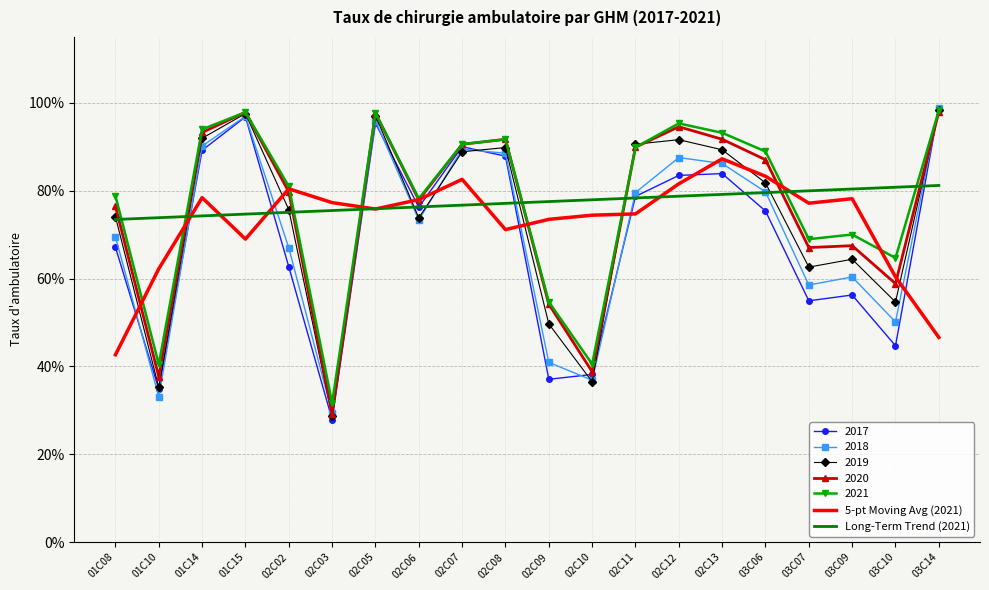

What is the label of the 12th point from the right?

02C07